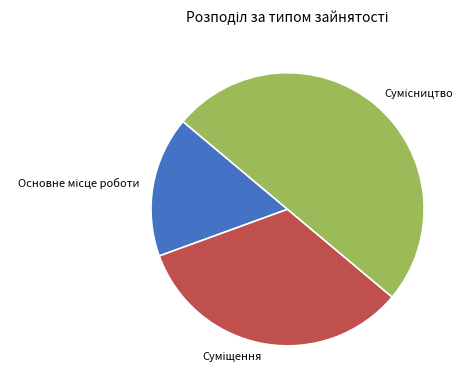

Count the number of slices in the pie.

3